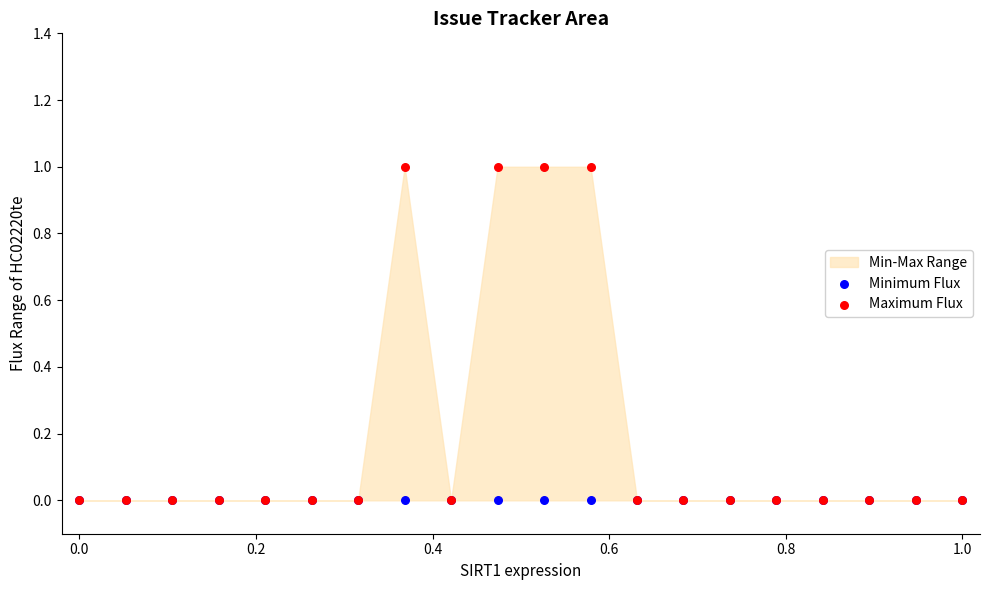

Which series reaches the minimum Y coordinate?

Minimum Flux